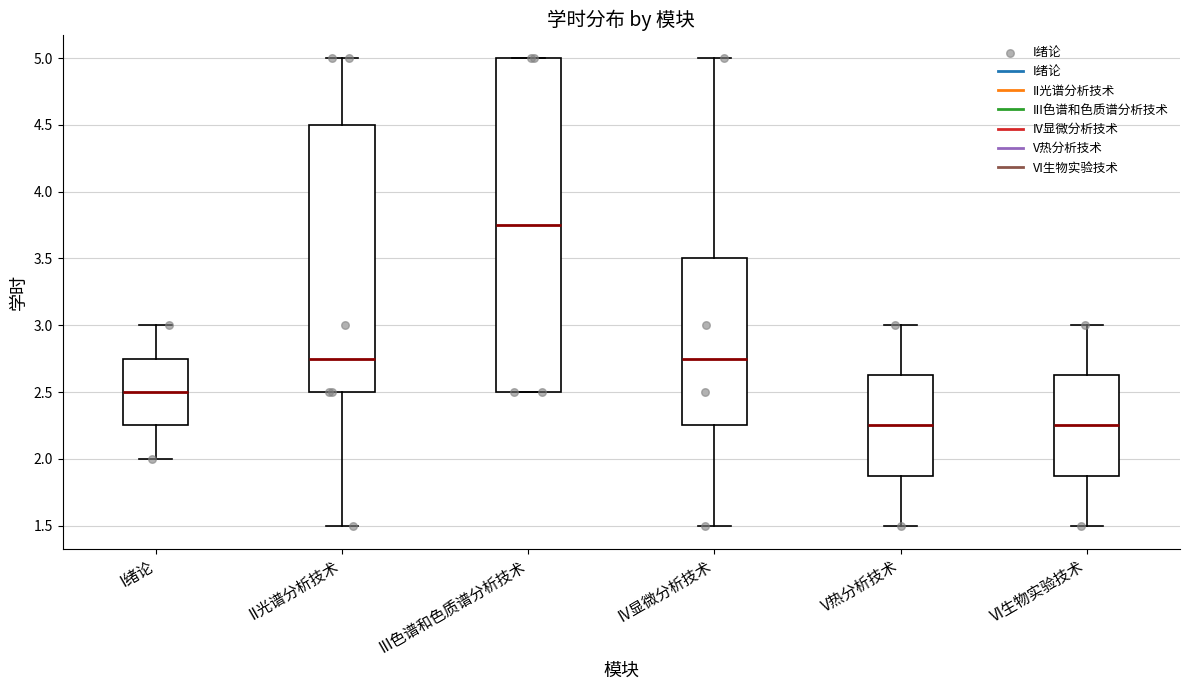

Reading left to right, read every box against the y-axis: the position of its median line, the range the box covers, and the ends of its whiskers. The values are not printed on the chart, so give them approximately, as read against the axis.

I绪论: median 2.50, box 2.25 to 2.75, whiskers 2.00 to 3.00
II光谱分析技术: median 2.75, box 2.50 to 4.50, whiskers 1.50 to 5.00
III色谱和色质谱分析技术: median 3.75, box 2.50 to 5.00, whiskers 2.50 to 5.00
IV显微分析技术: median 2.75, box 2.25 to 3.50, whiskers 1.50 to 5.00
V热分析技术: median 2.25, box 1.90 to 2.65, whiskers 1.50 to 3.00
VI生物实验技术: median 2.25, box 1.90 to 2.65, whiskers 1.50 to 3.00